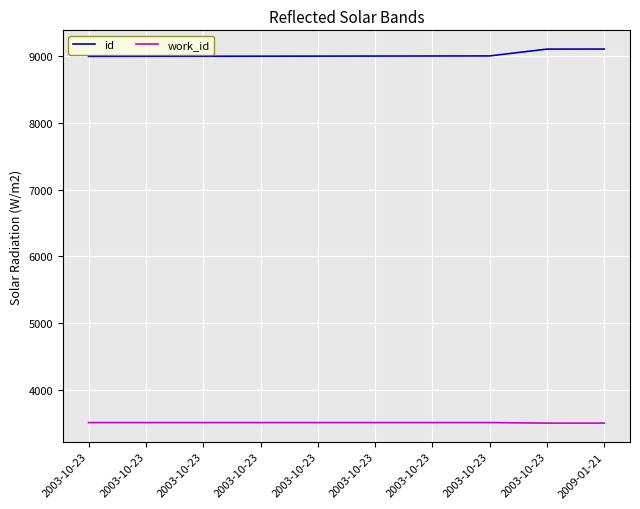

How many lines are shown in the chart?

2